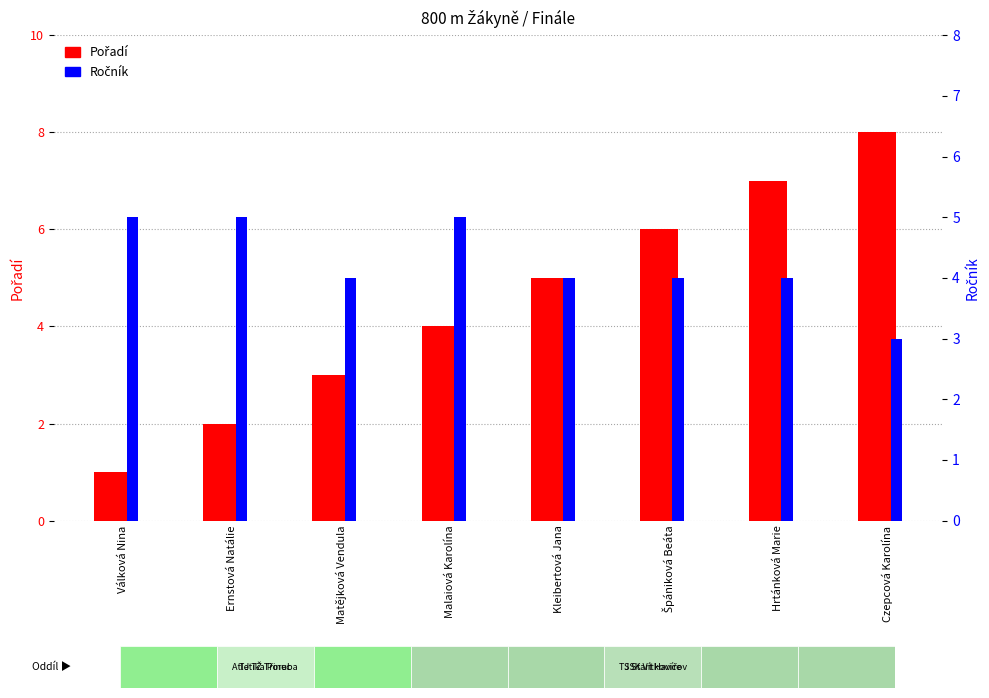

Reading right to left, what are all the values shown in this chart?

Pořadí: Czepcová Karolína=8	Hrtánková Marie=7	Špániková Beáta=6	Kleibertová Jana=5	Malaiová Karolína=4	Matějková Vendula=3	Ernstová Natálie=2	Válková Nina=1
Ročník: Czepcová Karolína=3	Hrtánková Marie=4	Špániková Beáta=4	Kleibertová Jana=4	Malaiová Karolína=5	Matějková Vendula=4	Ernstová Natálie=5	Válková Nina=5